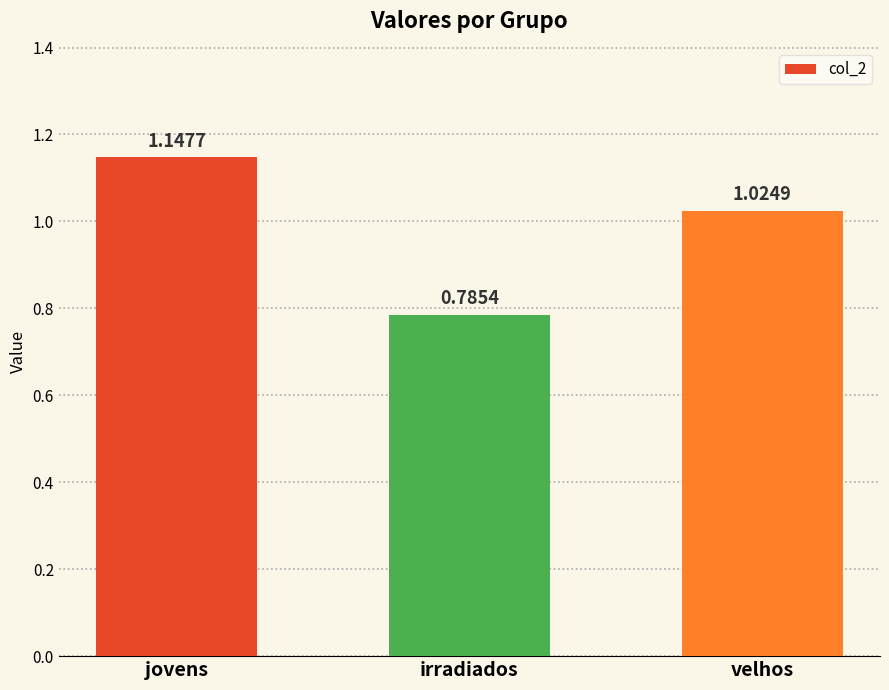

Which category has the lowest value across all series?

irradiados